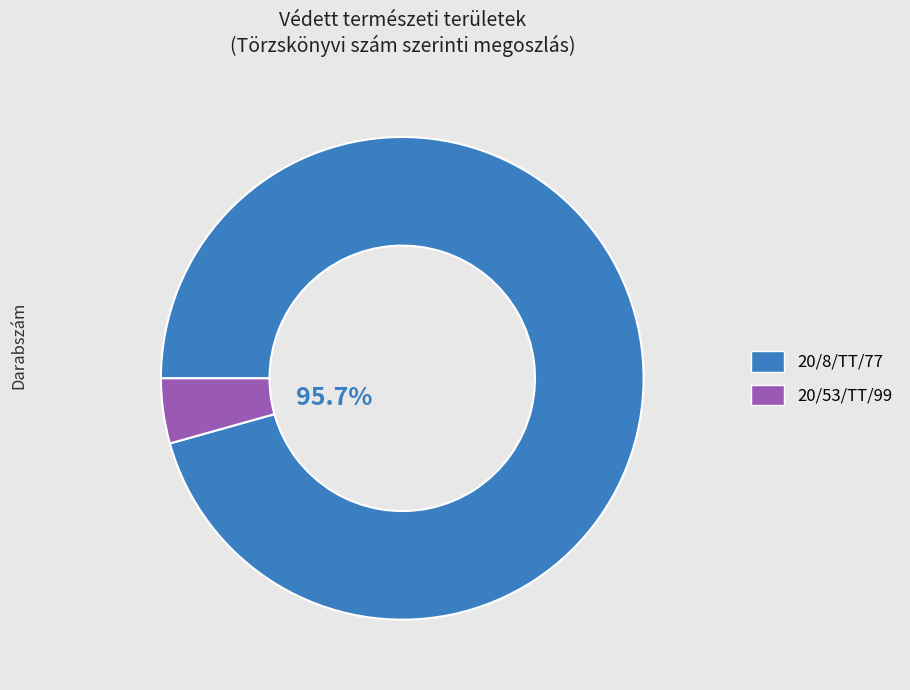

How many segments does this pie chart have?

2